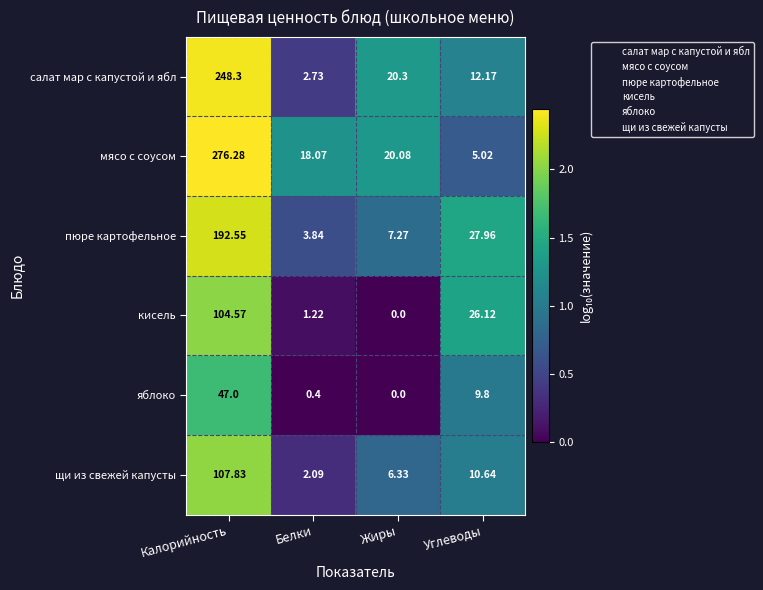

Which category has the lowest value in the пюре картофельное series?

Белки